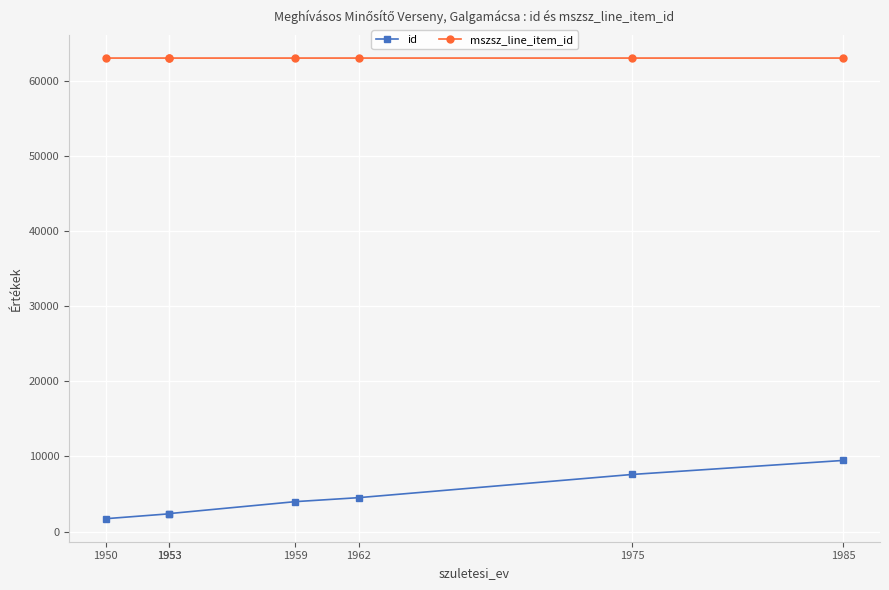

Is this an area chart (filled region under the line)?

No